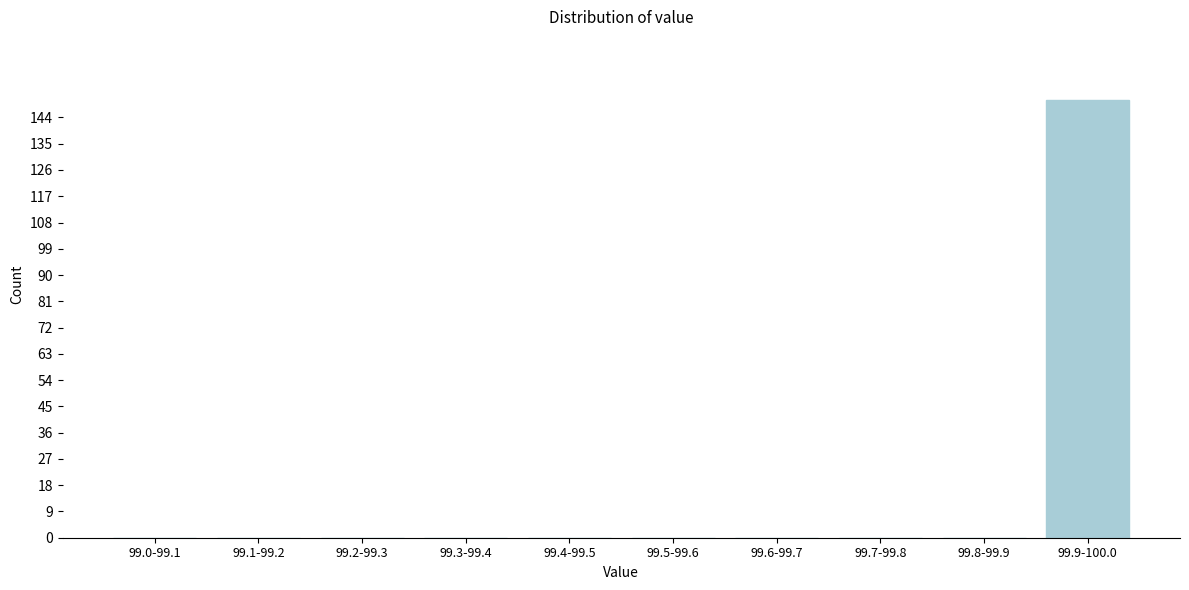

Reading left to right, list all the values displayed in this chart.

99.0-99.1=0	99.1-99.2=0	99.2-99.3=0	99.3-99.4=0	99.4-99.5=0	99.5-99.6=0	99.6-99.7=0	99.7-99.8=0	99.8-99.9=0	99.9-100.0=150